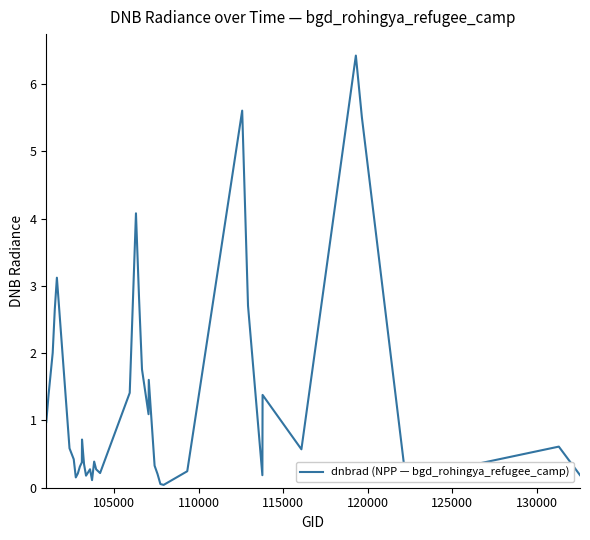

What is the difference between the maximum and minimum values?

6.4